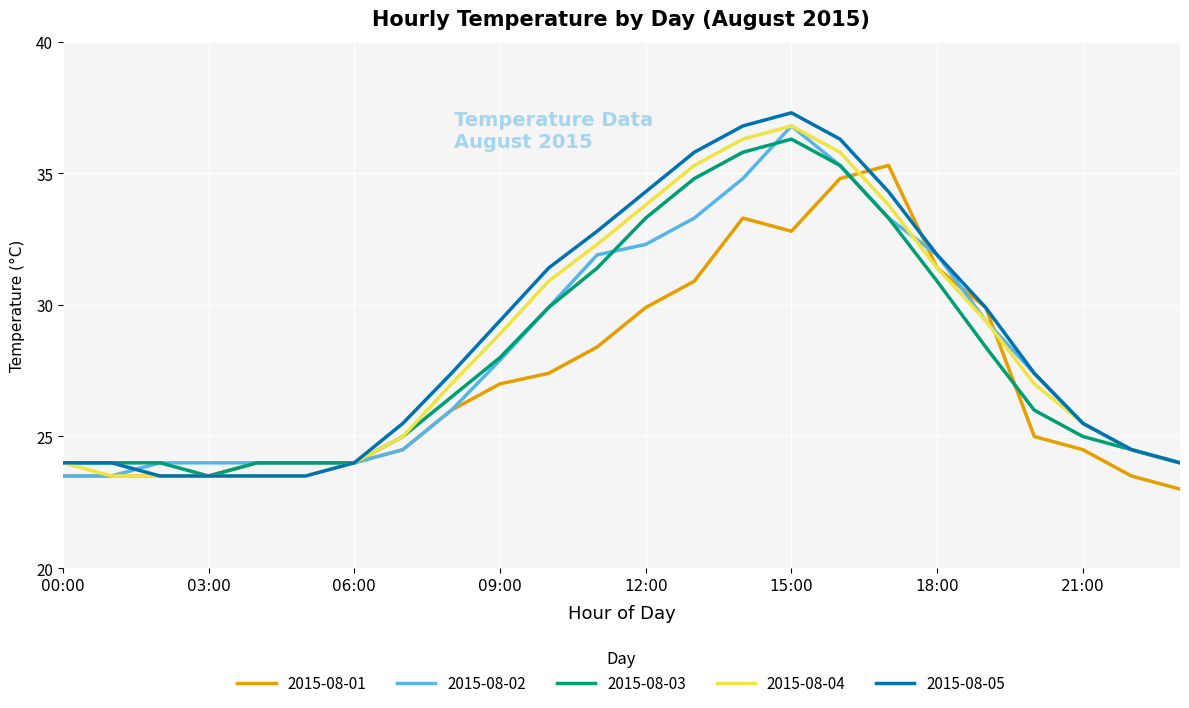

Which series has the largest range (max minus min)?

2015-08-05